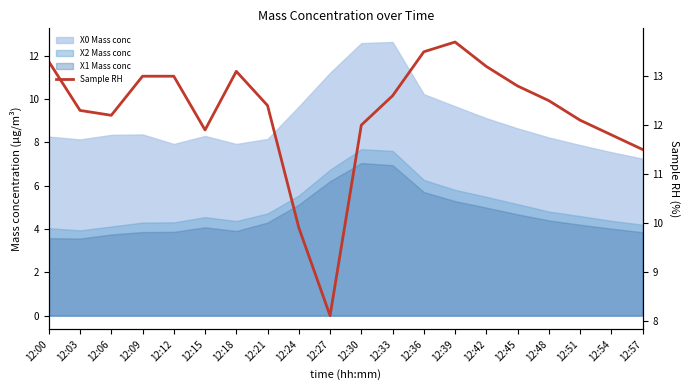

Does the chart have visible grid lines?

No